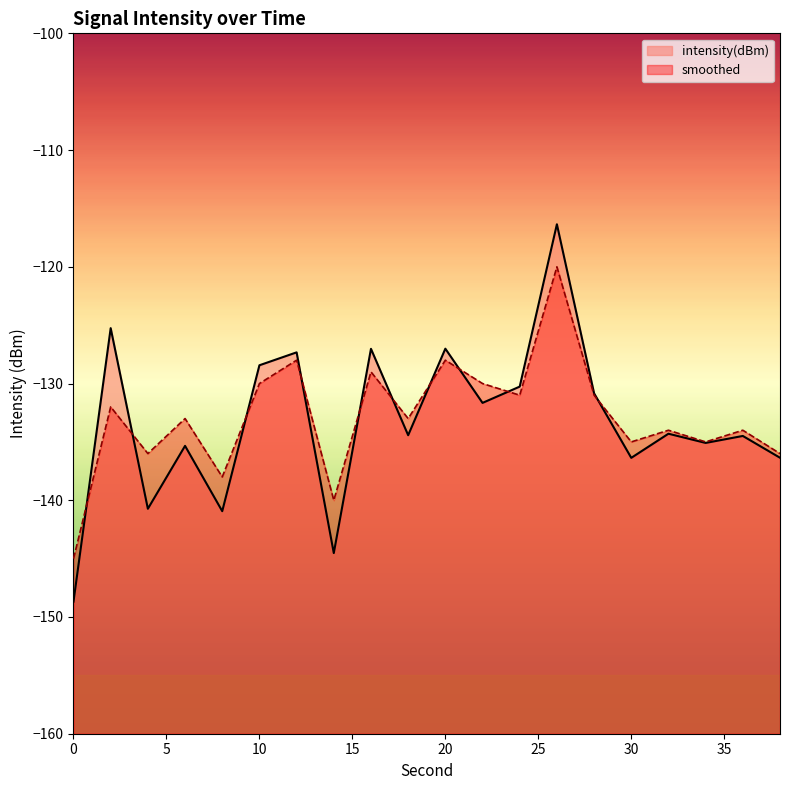

Where do smoothed and intensity(dBm) first cross each other?

0 and 2